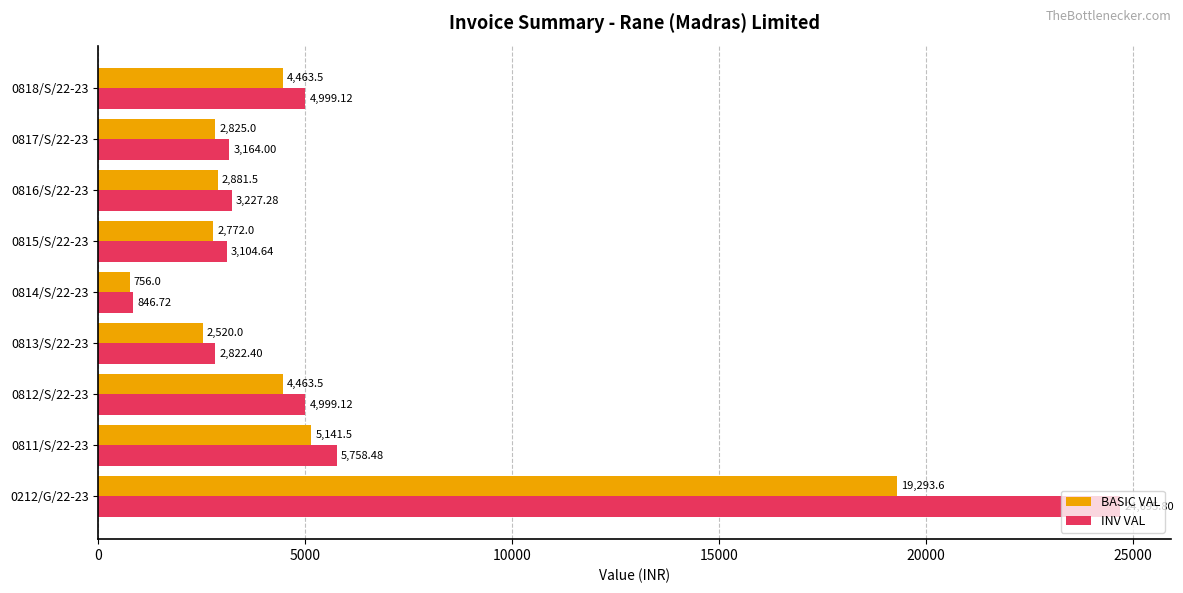

Rank the series by their average value, from lowest to highest.

BASIC VAL, INV VAL